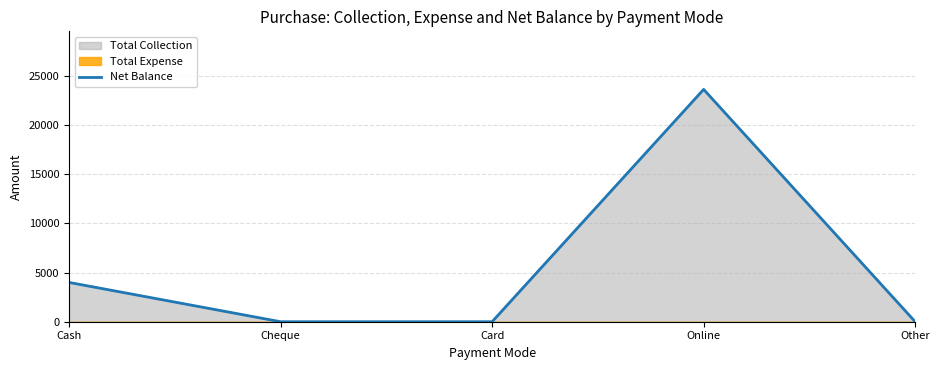

How many lines are shown in the chart?

1